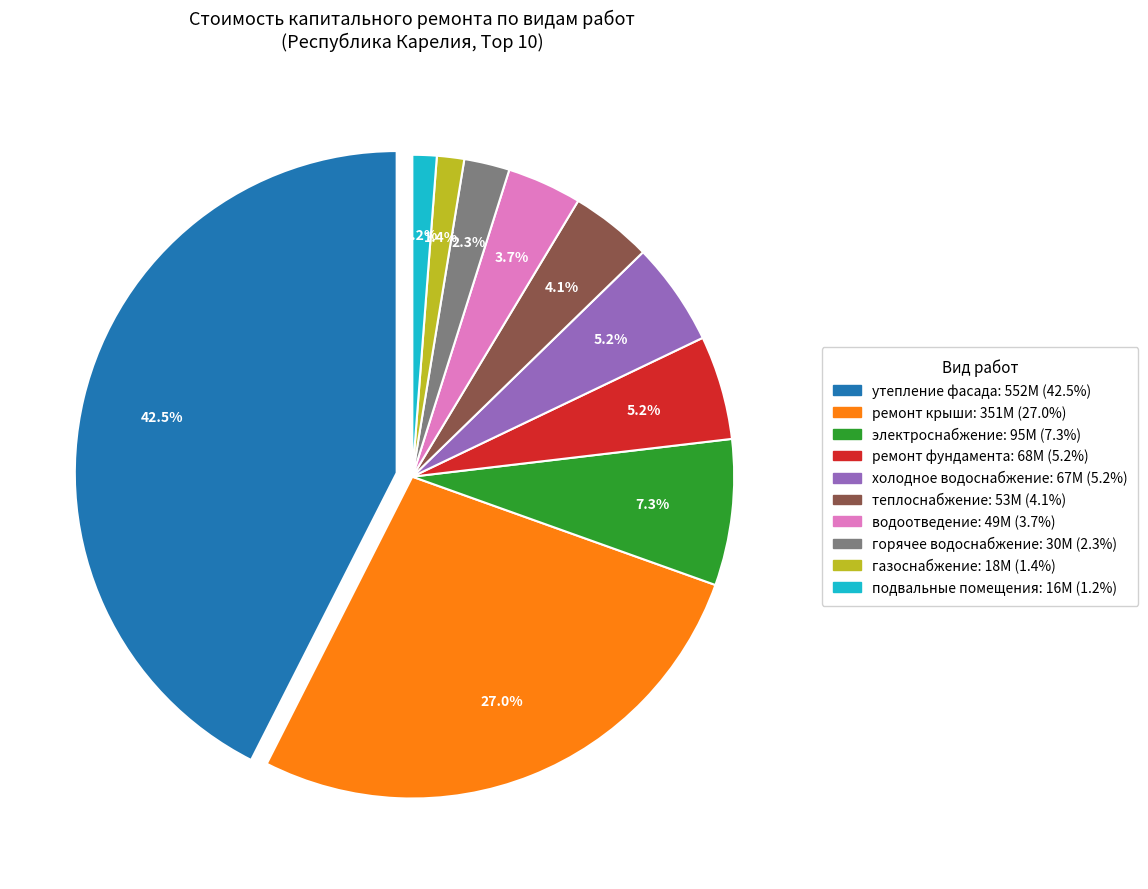

Does 2021 represent more than half of the total?

No